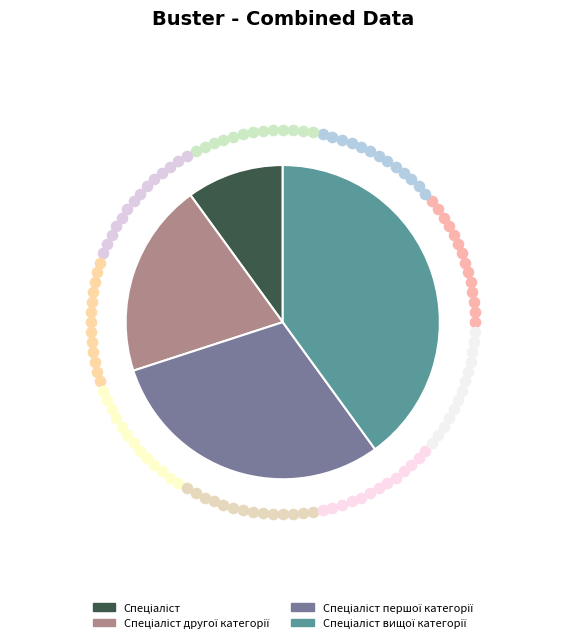

Which category has the biggest portion of the pie?

Спеціаліст вищої категорії